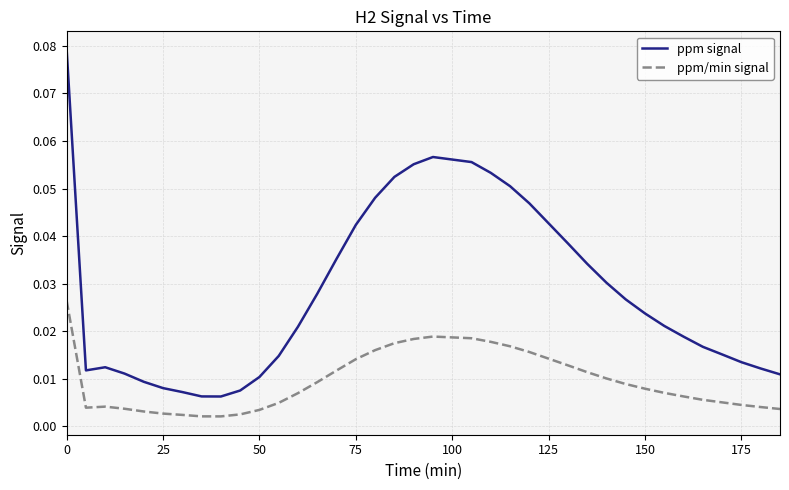

List the series in order of their overall mean, lowest first.

ppm/min signal, ppm signal